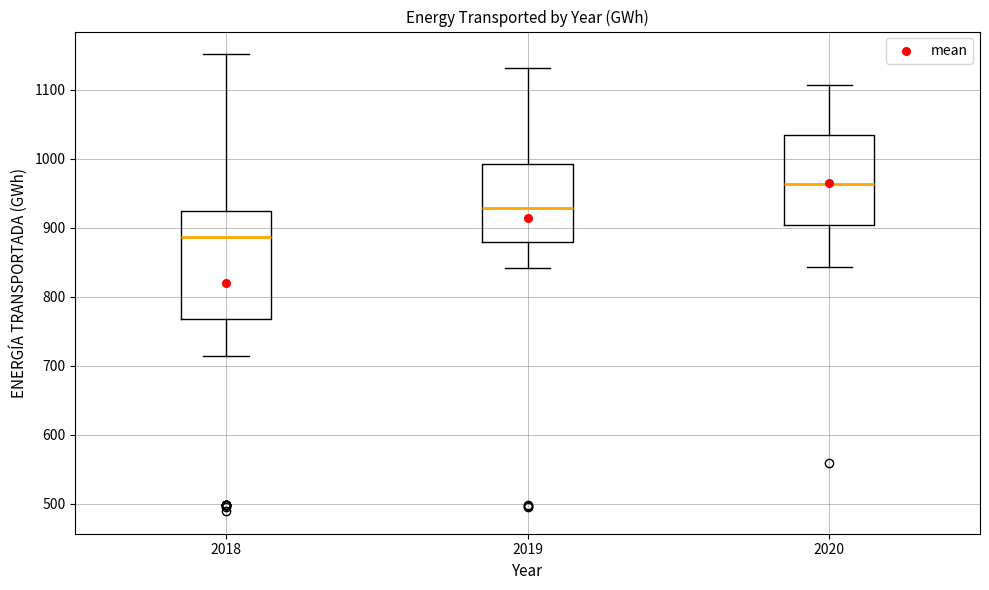

Comparing the boxes themselves (not the whiskers), which one is the tallest?

2018